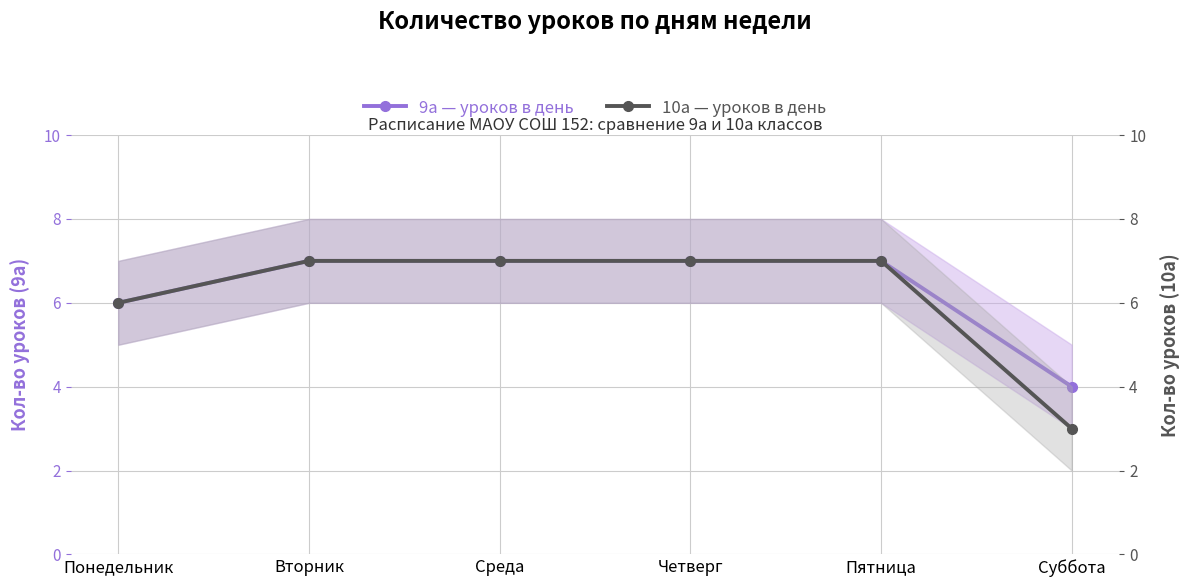

Does the chart display data point markers on the line(s)?

Yes